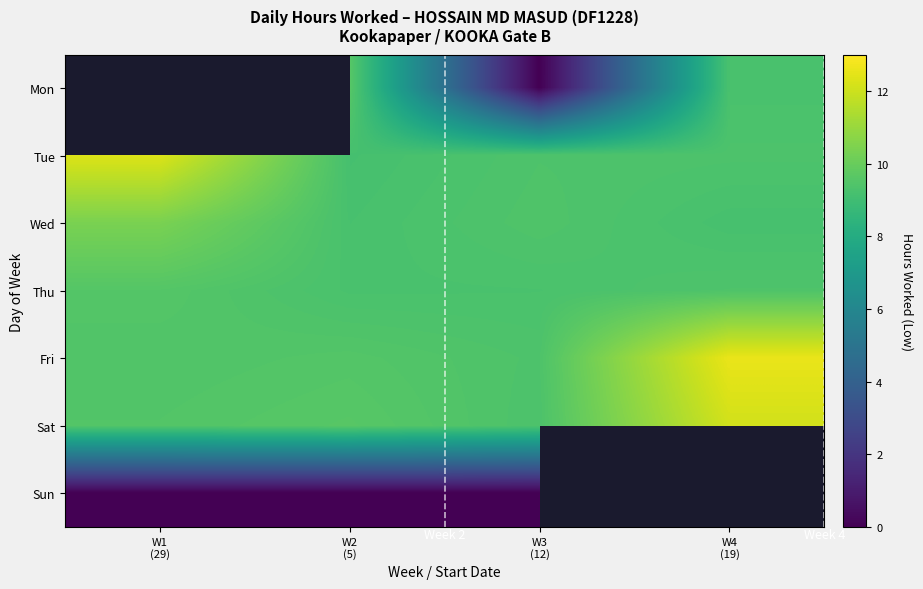

How many categories are shown in the chart?

4